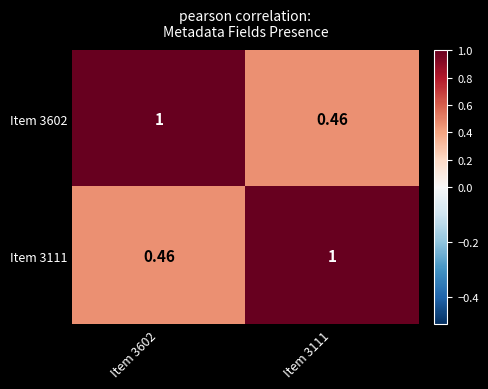

What is the greatest value displayed?

1.0